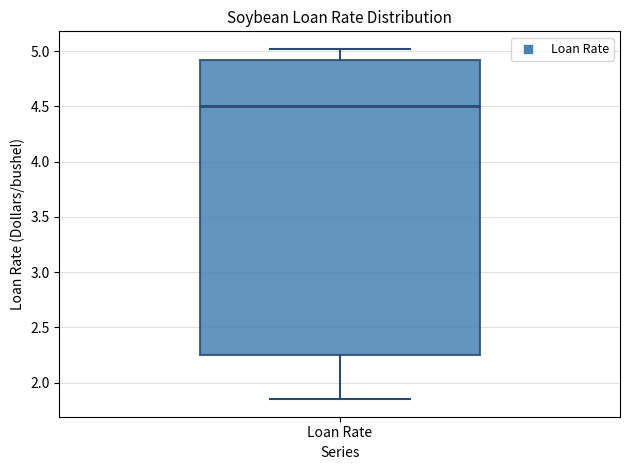

Transcribe this box plot: give where the median line is, the range the box spans, and where the two whiskers end, as read against the y-axis. The values are not printed on the chart, so give them approximately, as read against the axis.

median 4.50, box 2.25 to 4.90, whiskers 1.85 to 5.00